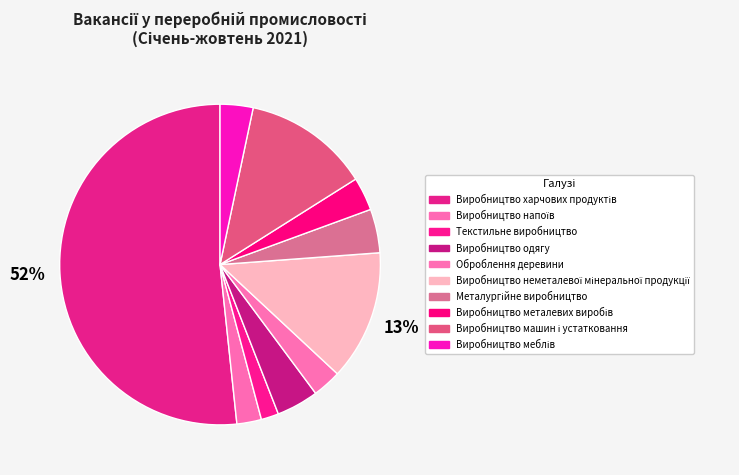

Count the number of slices in the pie.

10